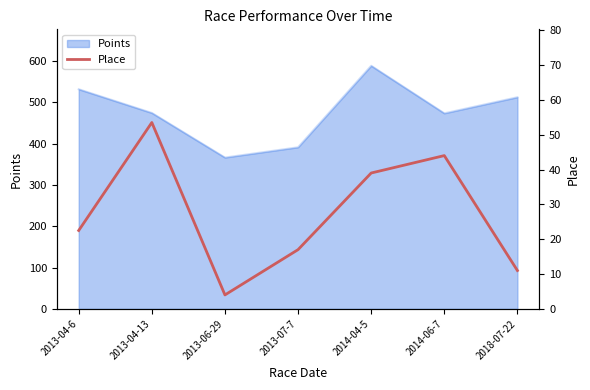

Is it true that Points equals 81.9 at 2013-06-29?

False